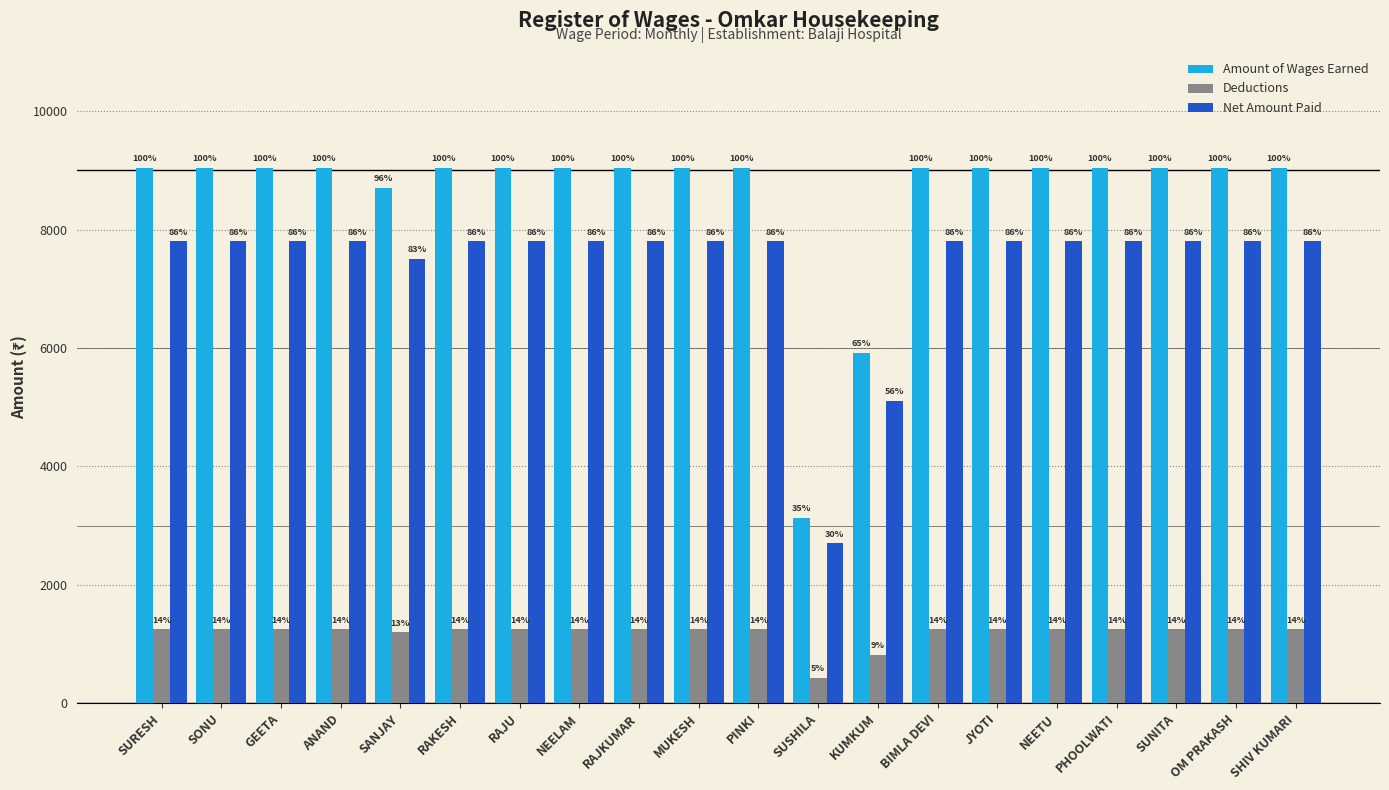

Which category has the highest value in the Deductions series?

SURESH